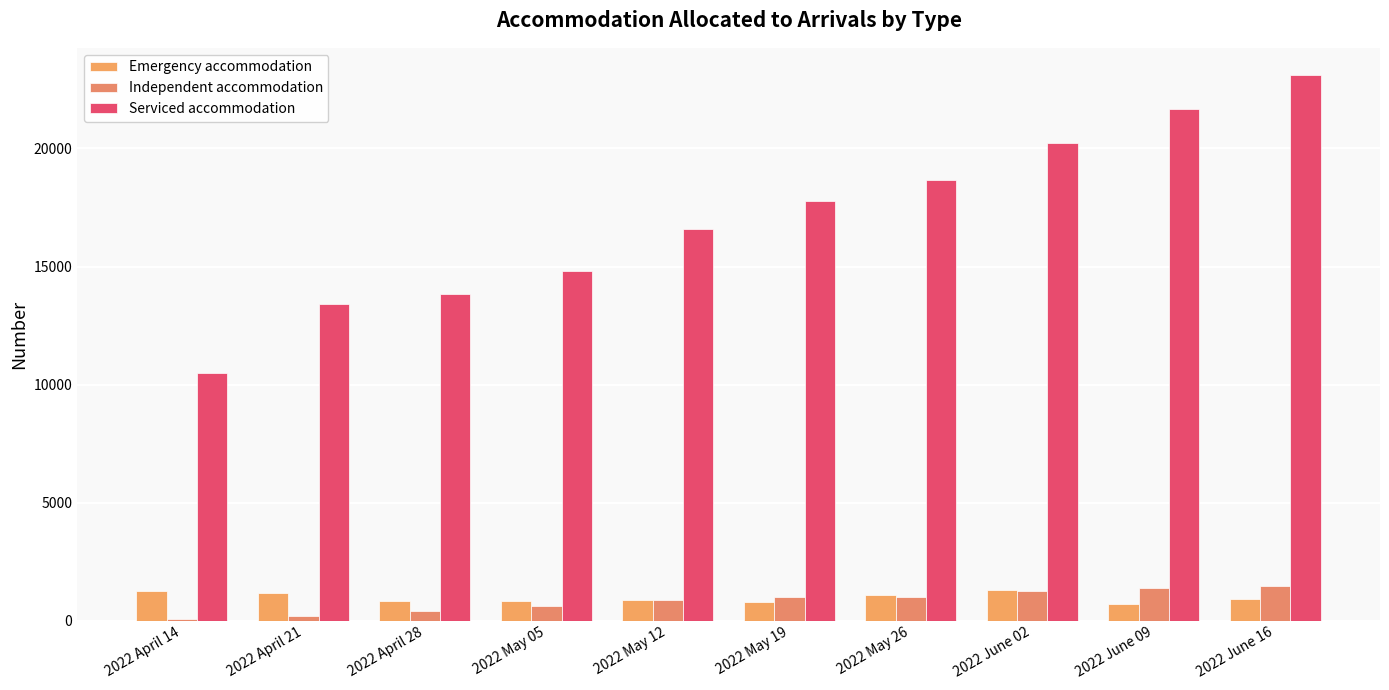

Which series changed the most between 2022 May 19 and 2022 June 16?

Serviced accommodation